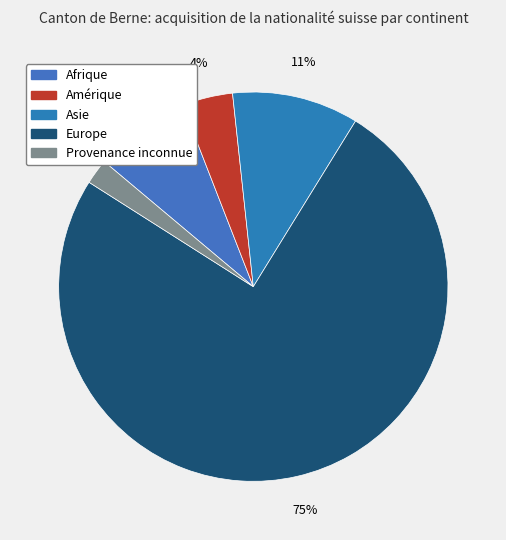

Which category accounts for the majority?

Europe